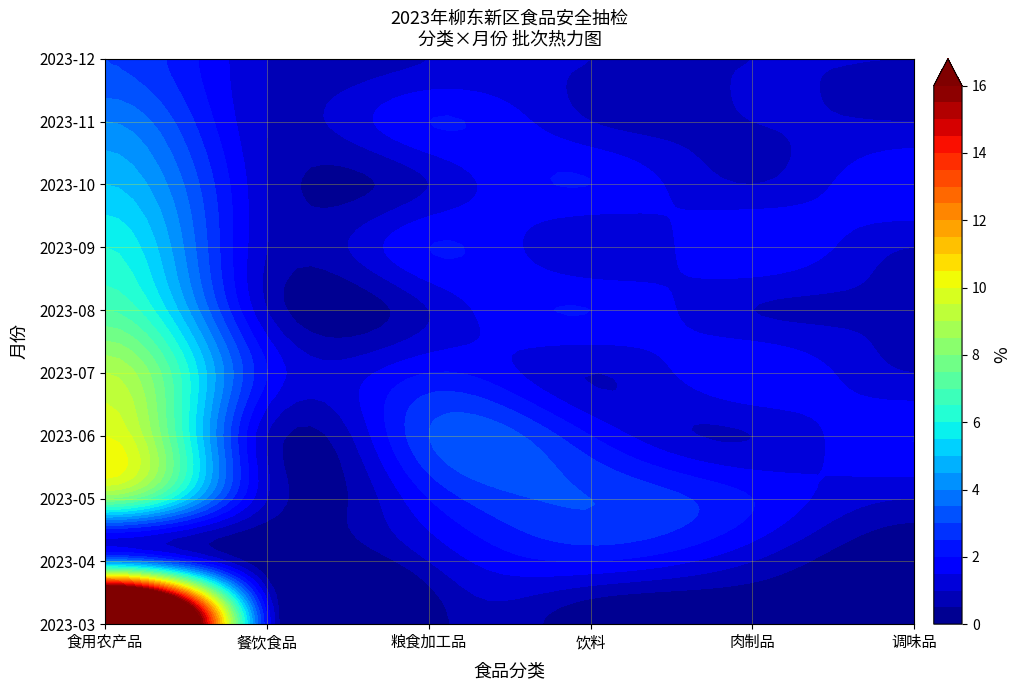

Rank the series by their maximum value, from lowest to highest.

餐饮食品, 粮食加工品, 调味品, 饮料, 肉制品, 食用农产品